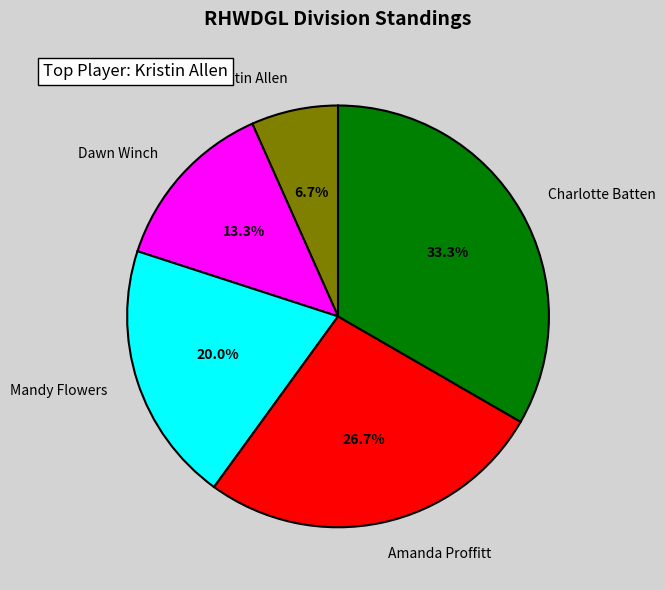

Which slice is the largest?

Charlotte Batten